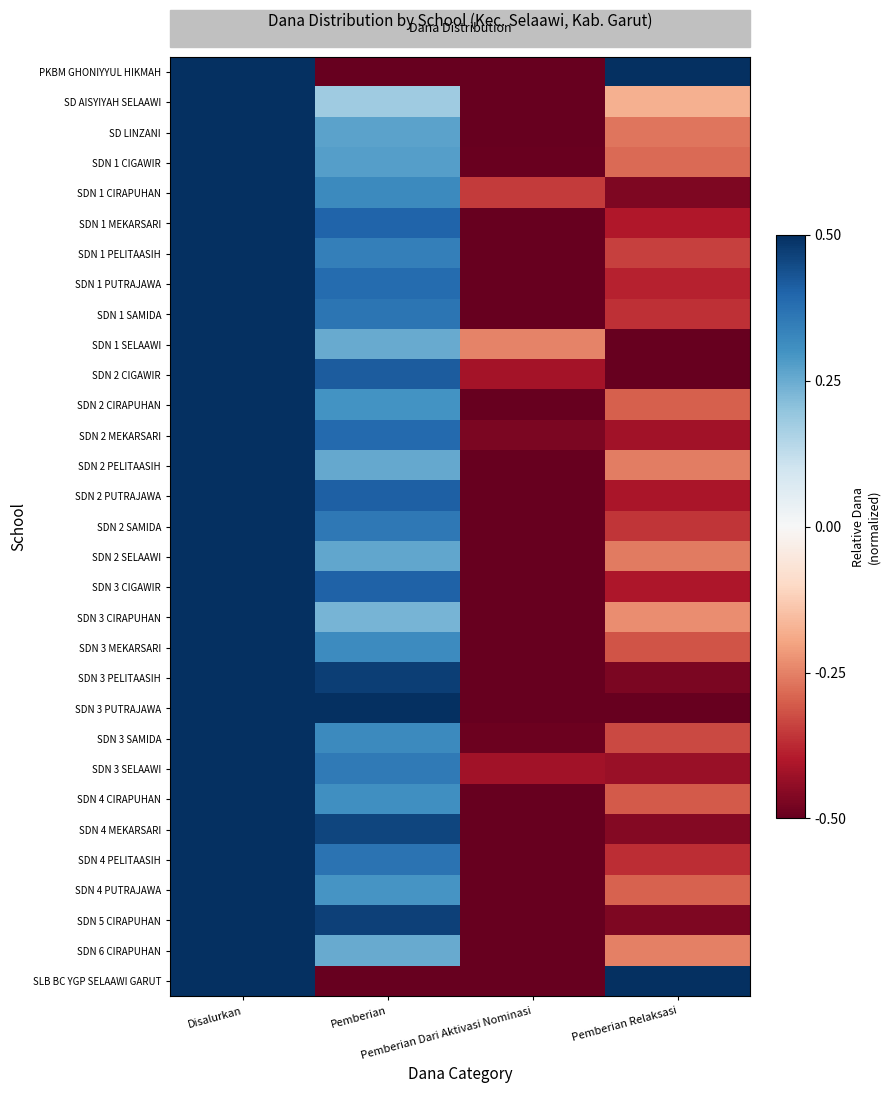

Which series has the largest range (max minus min)?

PKBM GHONIYYUL HIKMAH